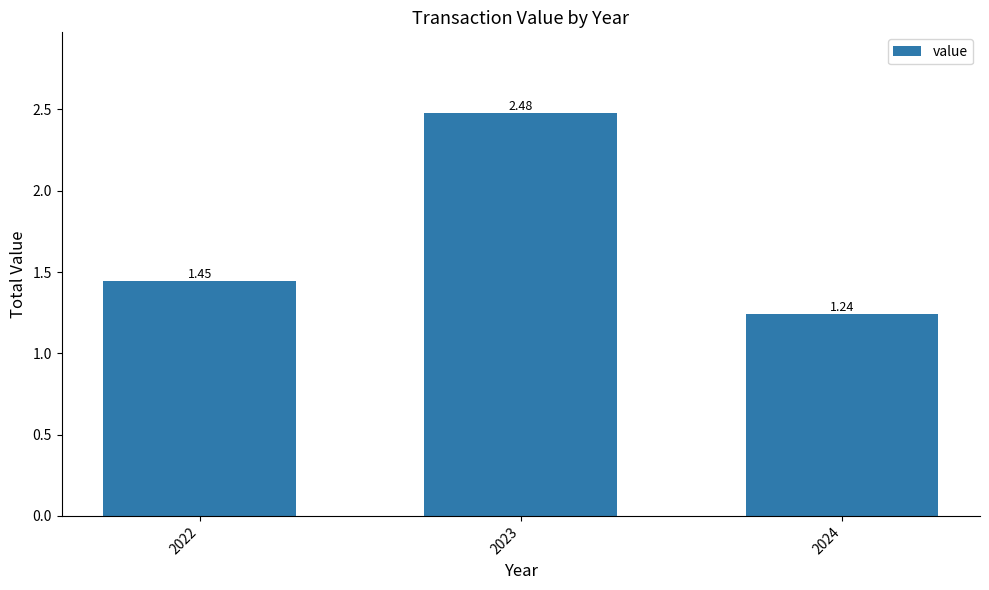

Rank the categories by value from highest to lowest.

2023, 2022, 2024